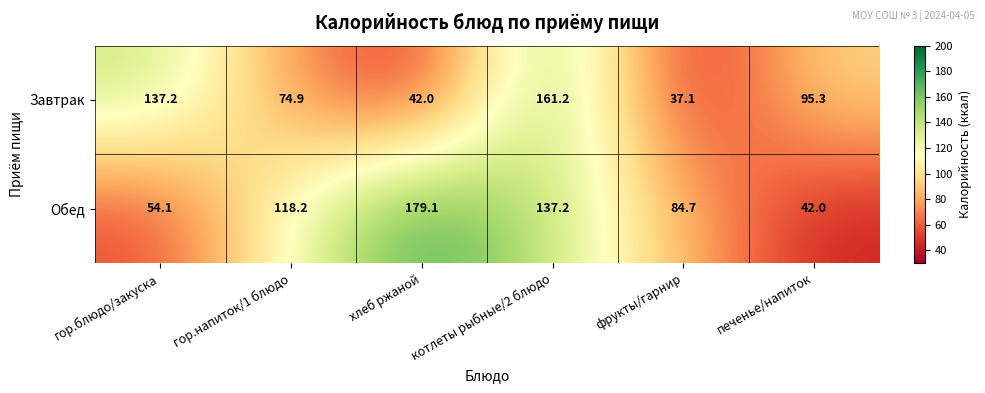

List the labels in order of Обед value, smallest first.

печенье/напиток, гор.блюдо/закуска, фрукты/гарнир, гор.напиток/1 блюдо, котлеты рыбные/2 блюдо, хлеб ржаной